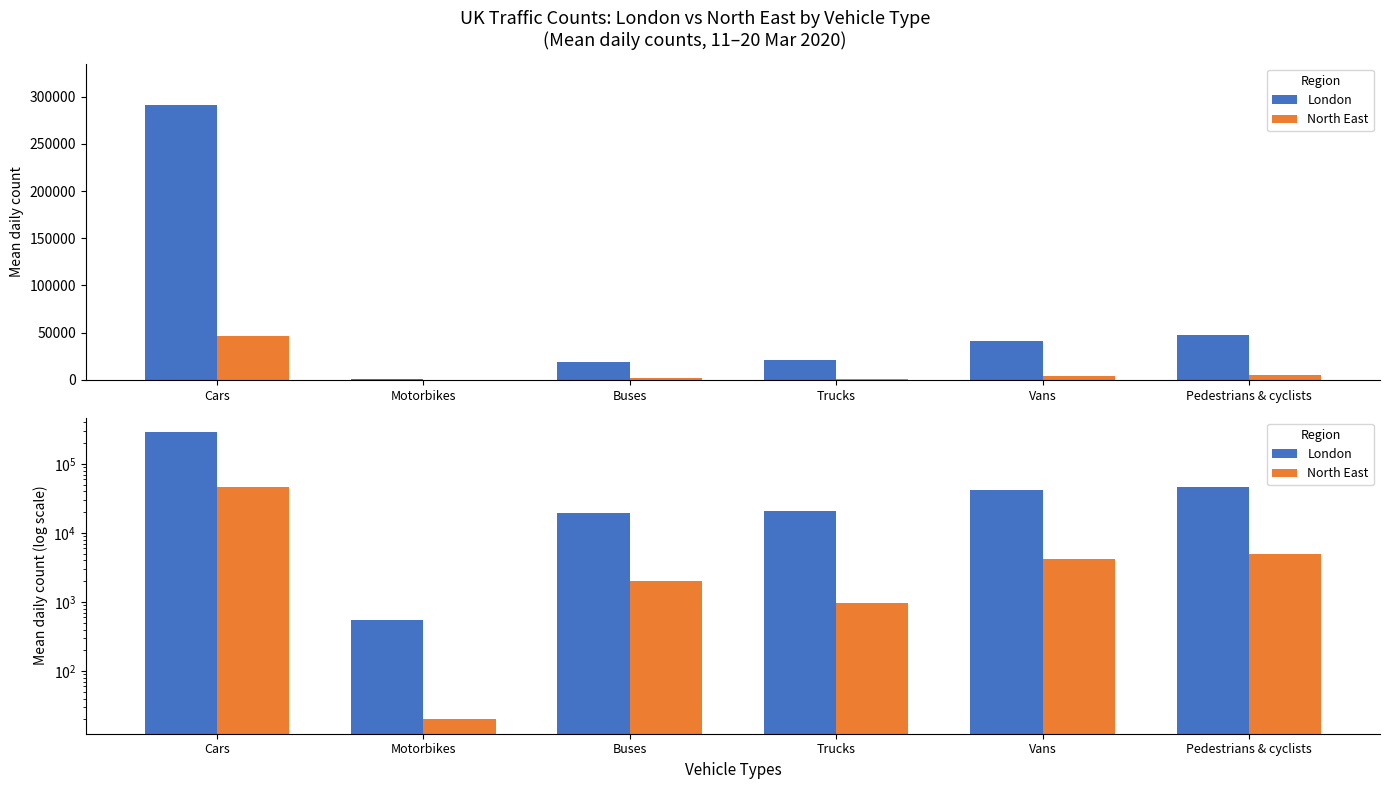

What is the difference between the maximum and minimum values in the North East series?

46030